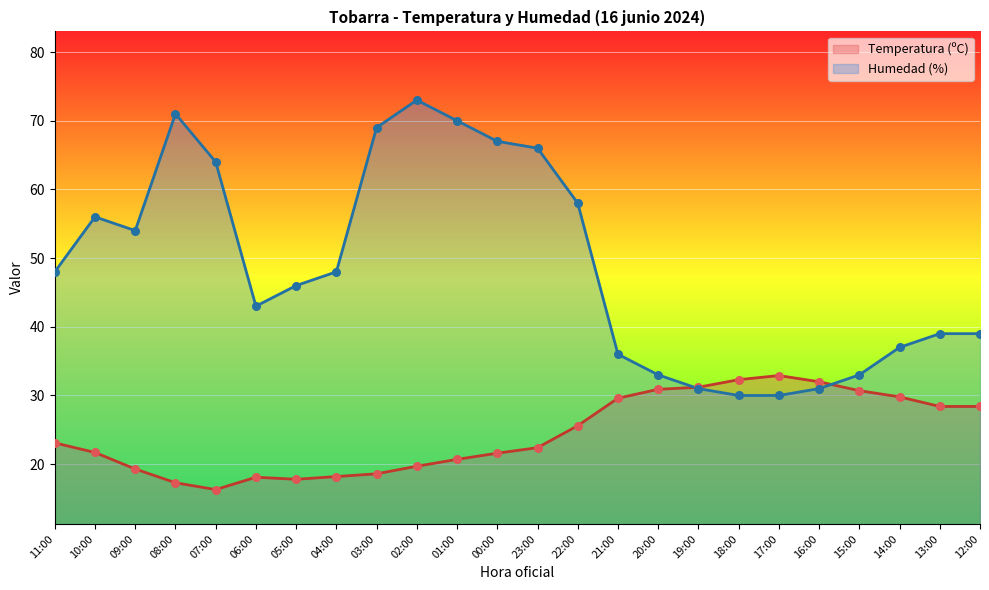

What is the total value across all series at 18:00?

62.3